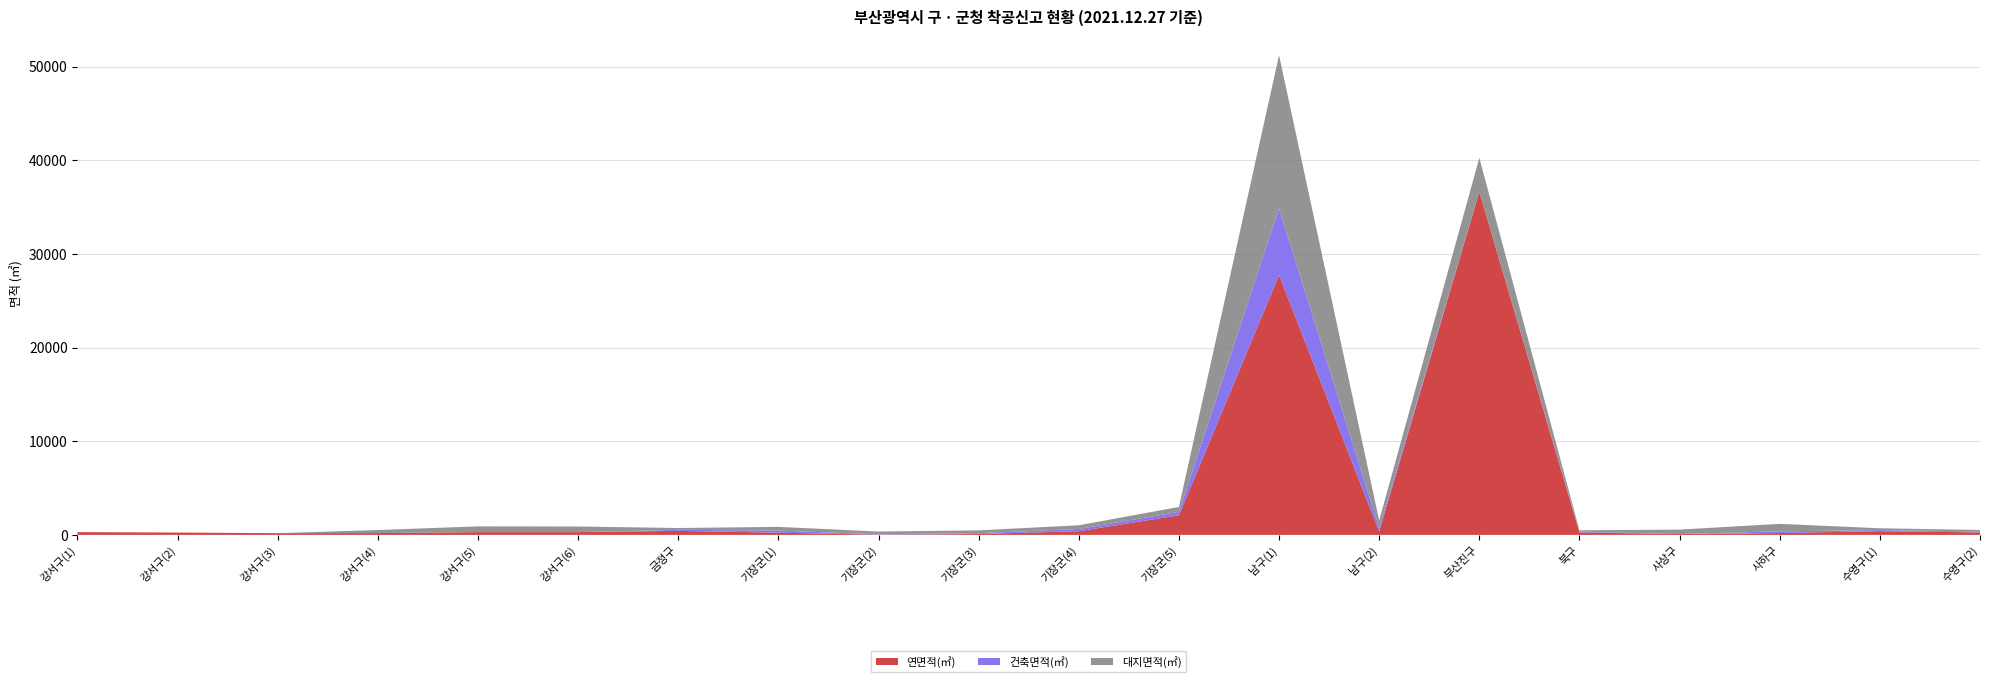

Reading left to right, transcribe all the data shown in this chart.

연면적(㎡): 298.2	250.8	184.4	193.8	298.1	298.1	429.4	236.4	30.0	93.8	393.4	2097.8	27746.8	369.9	36637.2	268.0	85.7	198.8	399.8	267.6
건축면적(㎡): 0.0	0.0	0.0	0.0	0.0	0.0	114.1	231.2	30.0	93.8	235.9	363.2	7110.3	369.9	0.0	83.6	0.0	183.9	115.0	96.5
대지면적(㎡): 0.0	0.0	0.0	325.0	612.0	597.0	191.7	388.0	298.0	297.0	398.3	522.5	16375.0	790.0	3627.2	142.0	478.0	795.5	192.7	163.8